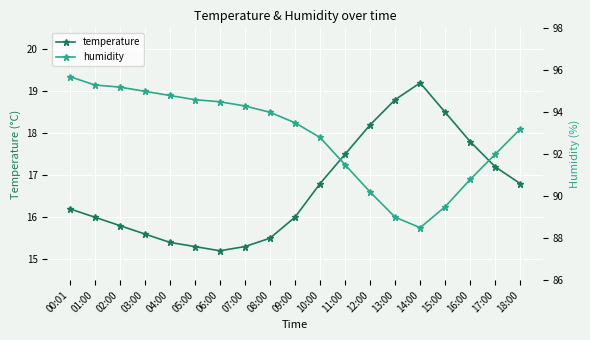

What is the label of the 17th point from the right?

02:00